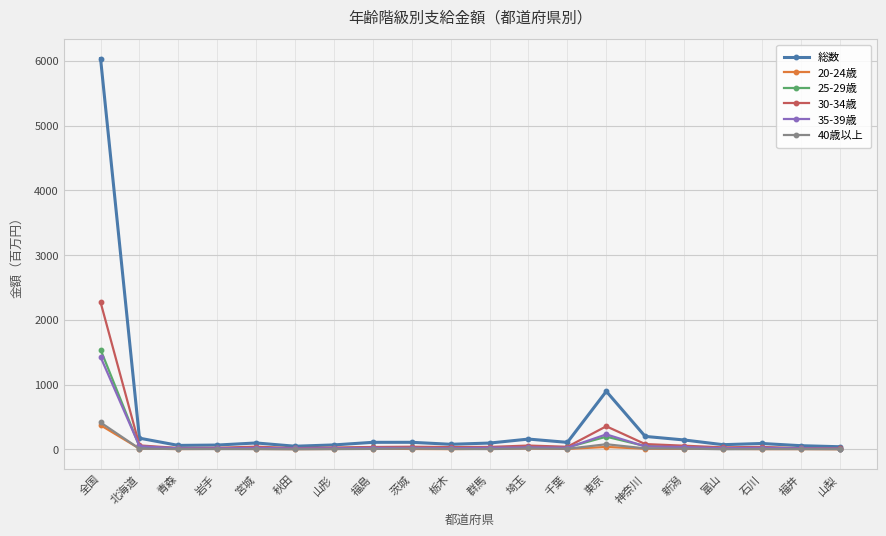

In 40歳以上, how many points are higher than both neighbors (excluding endpoints)?

4